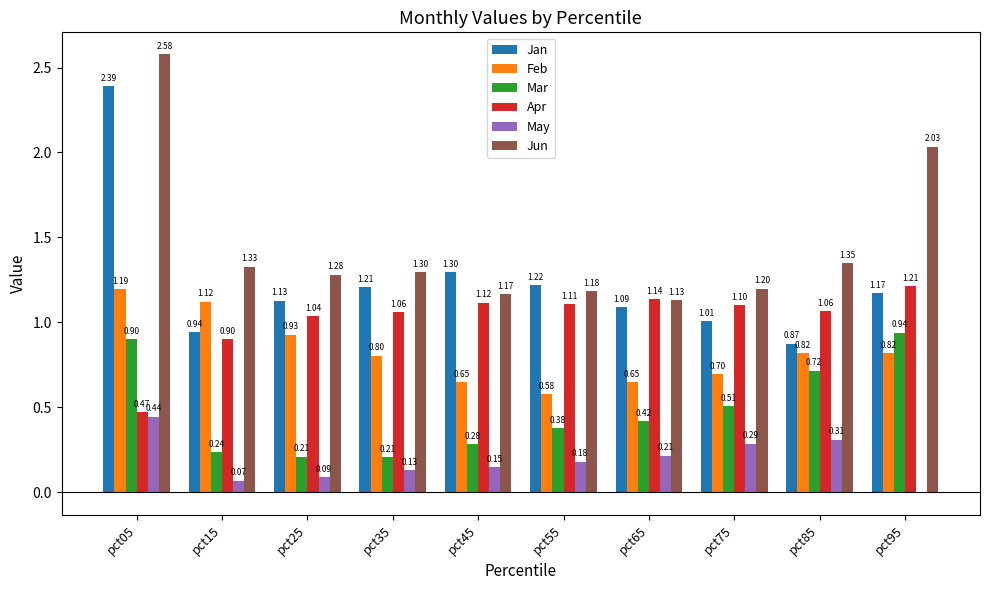

How many values in the Apr series exceed 1?

8